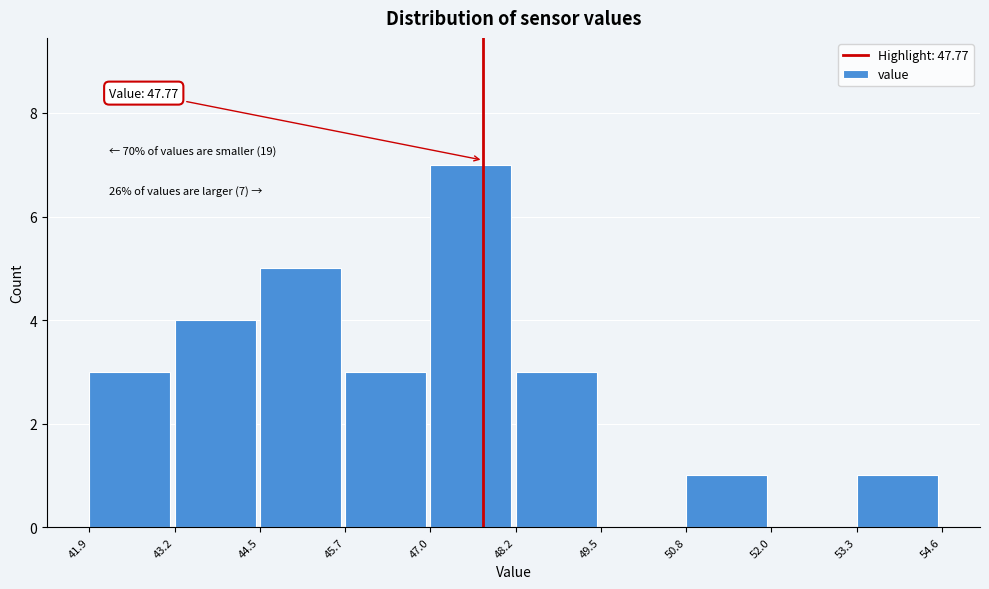

Over which range of the x-axis is the bar tallest?

47.0 to 48.2